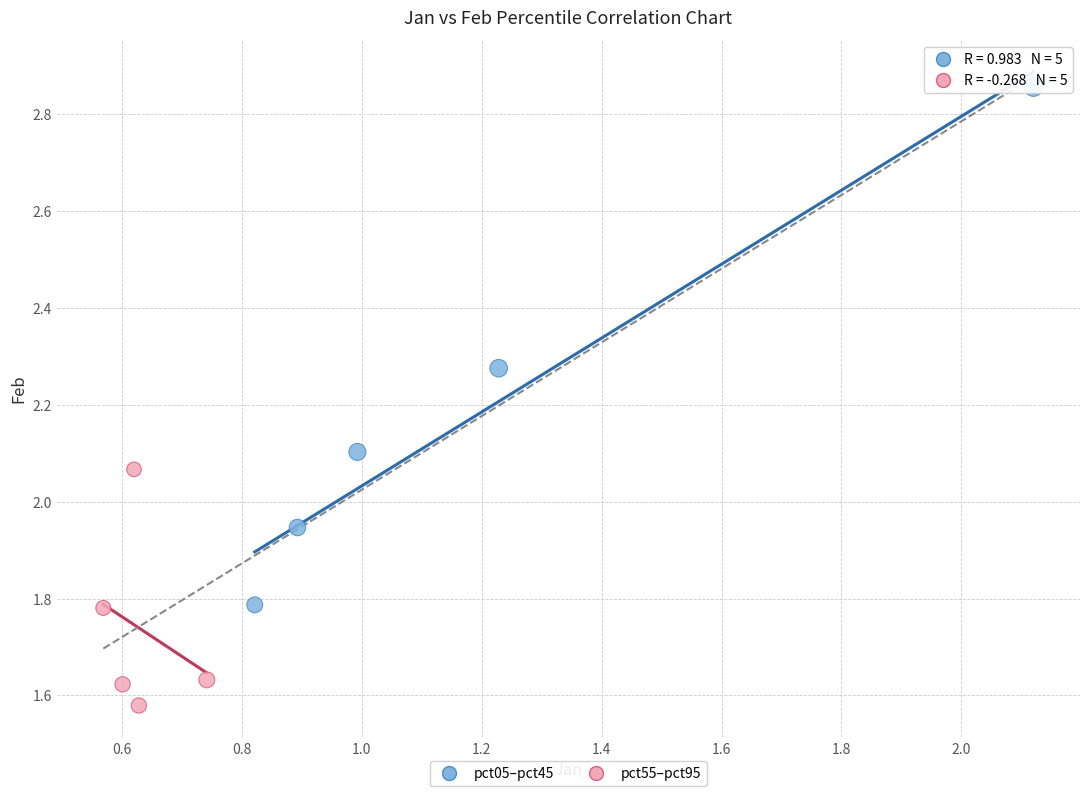

Which series reaches the minimum Y coordinate?

pct55–pct95